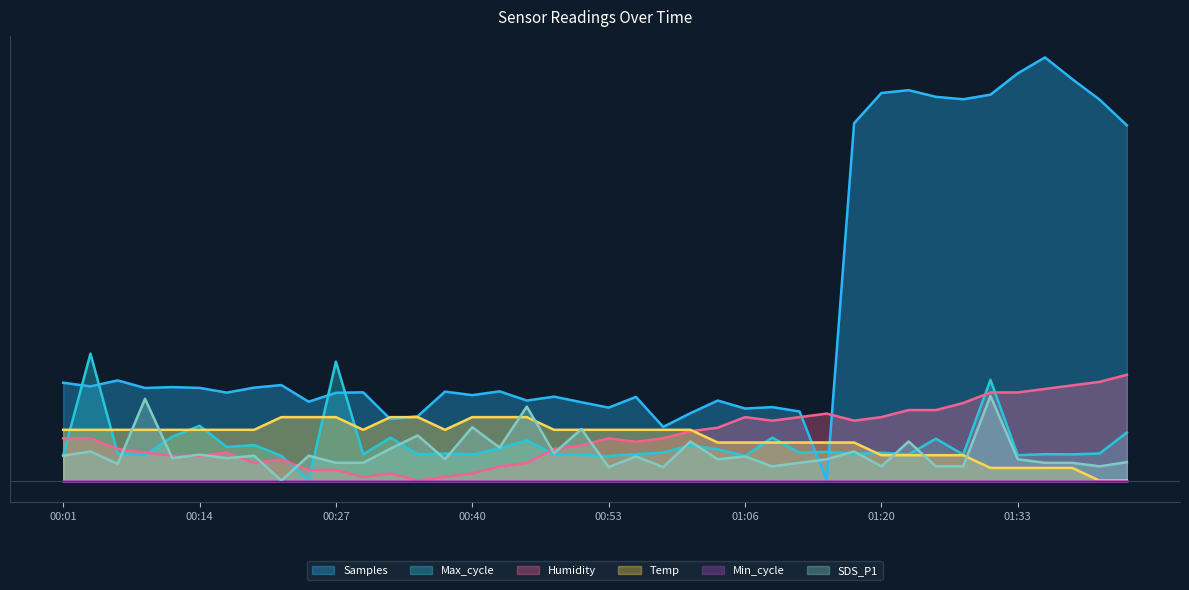

Is the value of Humidity at 01:36 greater than the value of Max_cycle at 00:32?

Yes